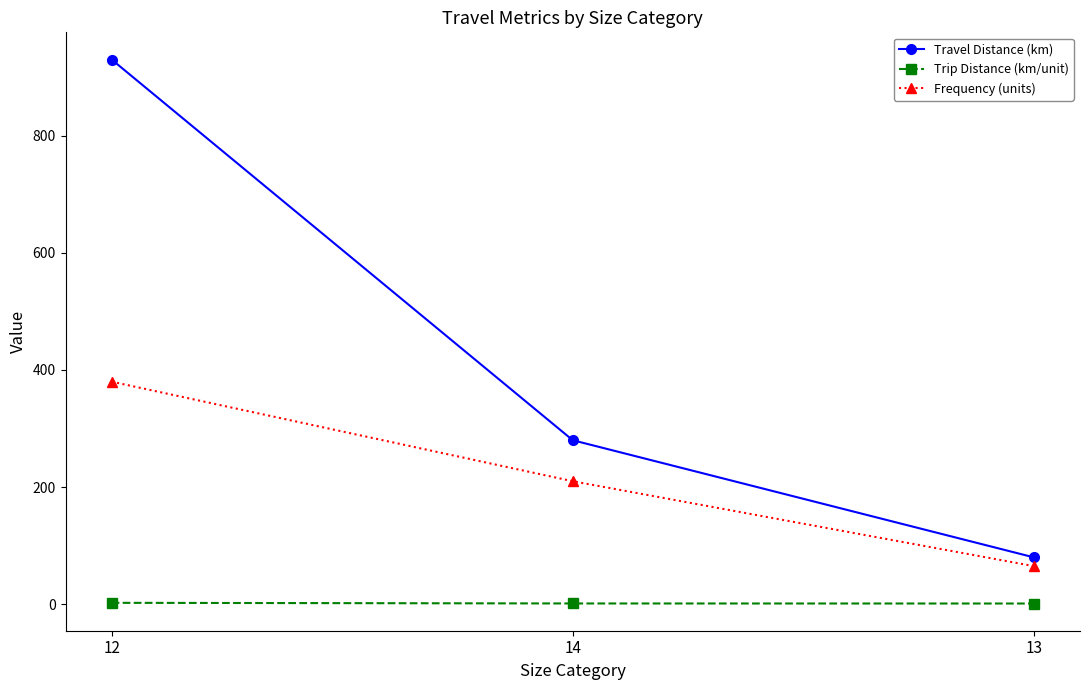

What is the difference between the maximum and minimum values in the Frequency (units) series?

315.0